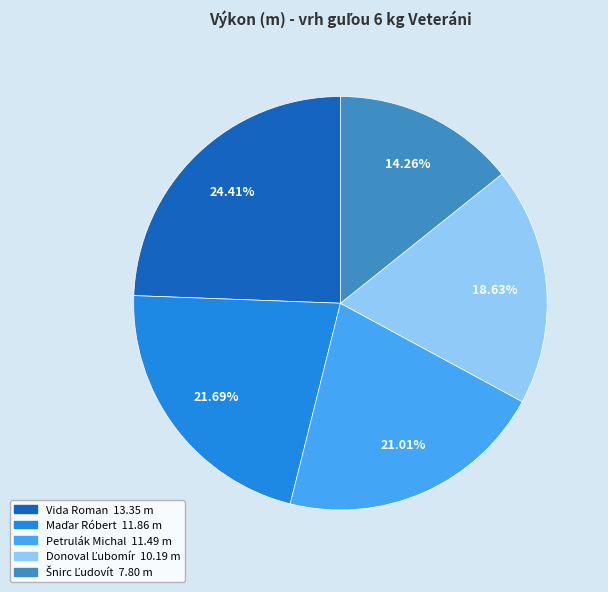

Is it true that Petrulák Michal is 21% of the pie?

True